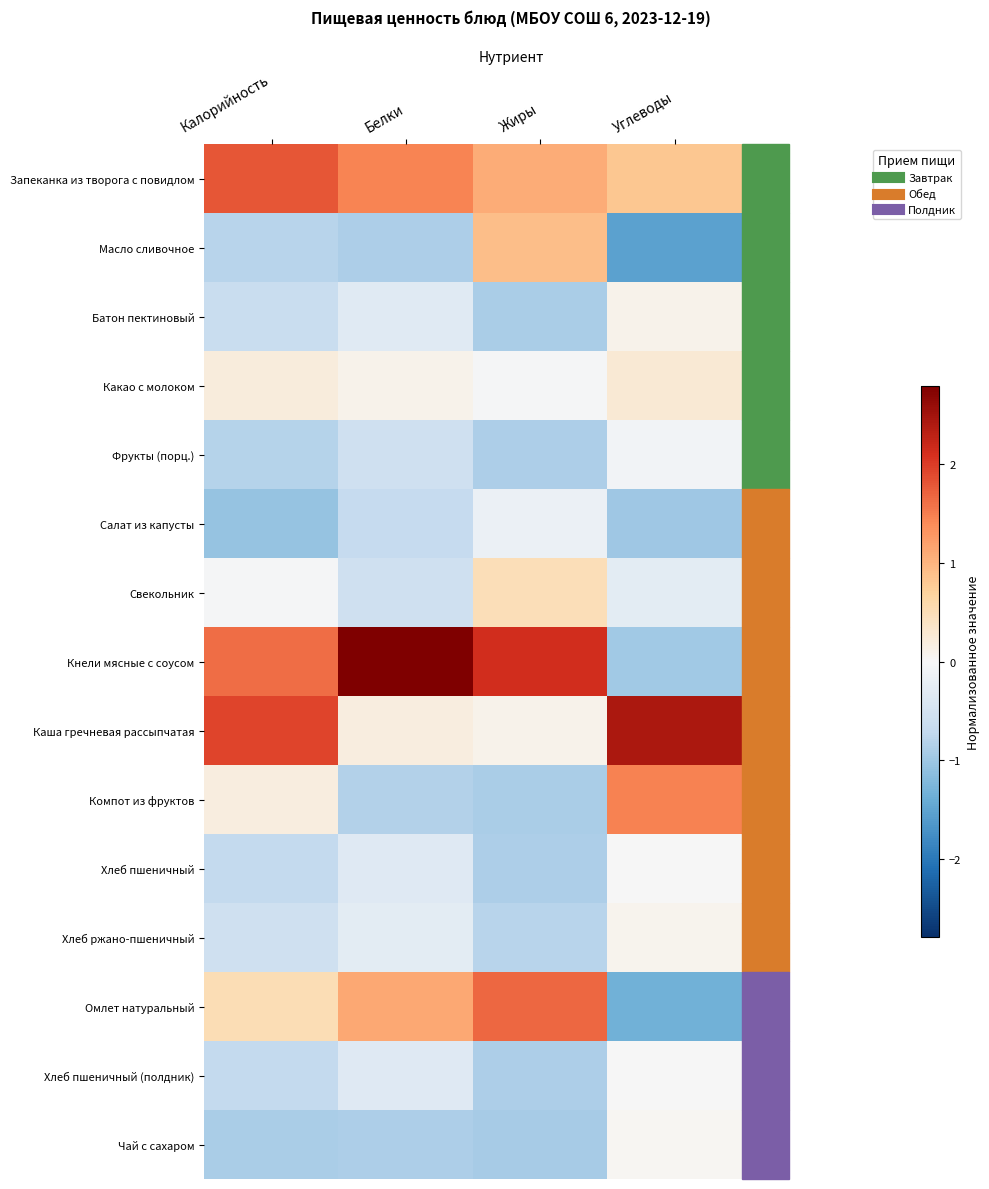

Reading left to right, list all the values displayed in this chart.

Запеканка из творога с повидлом: Калорийность=1.8	Белки=1.5	Жиры=1.1	Углеводы=0.8
Масло сливочное: Калорийность=-0.8	Белки=-0.9	Жиры=0.9	Углеводы=-1.5
Батон пектиновый: Калорийность=-0.7	Белки=-0.3	Жиры=-0.9	Углеводы=0.1
Какао с молоком: Калорийность=0.2	Белки=0.1	Жиры=-0.0	Углеводы=0.3
Фрукты (порц.): Калорийность=-0.8	Белки=-0.6	Жиры=-0.9	Углеводы=-0.1
Салат из капусты: Калорийность=-1.1	Белки=-0.7	Жиры=-0.2	Углеводы=-1.0
Свекольник: Калорийность=-0.0	Белки=-0.6	Жиры=0.5	Углеводы=-0.3
Кнели мясные с соусом: Калорийность=1.6	Белки=2.8	Жиры=2.1	Углеводы=-1.0
Каша гречневая рассыпчатая: Калорийность=1.9	Белки=0.2	Жиры=0.1	Углеводы=2.4
Компот из фруктов: Калорийность=0.2	Белки=-0.8	Жиры=-0.9	Углеводы=1.5
Хлеб пшеничный: Калорийность=-0.7	Белки=-0.3	Жиры=-0.9	Углеводы=-0.0
Хлеб ржано-пшеничный: Калорийность=-0.5	Белки=-0.3	Жиры=-0.8	Углеводы=0.1
Омлет натуральный: Калорийность=0.5	Белки=1.1	Жиры=1.7	Углеводы=-1.3
Хлеб пшеничный (полдник): Калорийность=-0.7	Белки=-0.3	Жиры=-0.9	Углеводы=-0.0
Чай с сахаром: Калорийность=-0.9	Белки=-0.9	Жиры=-0.9	Углеводы=0.0